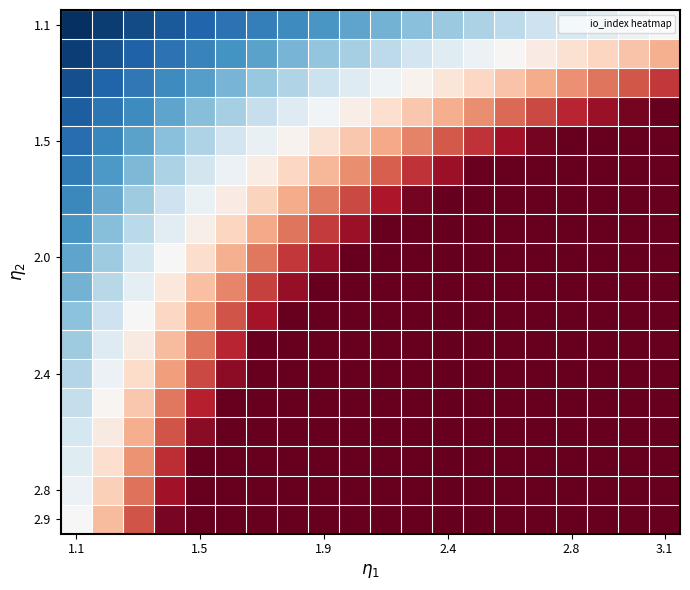

How many data points does each series have?

20